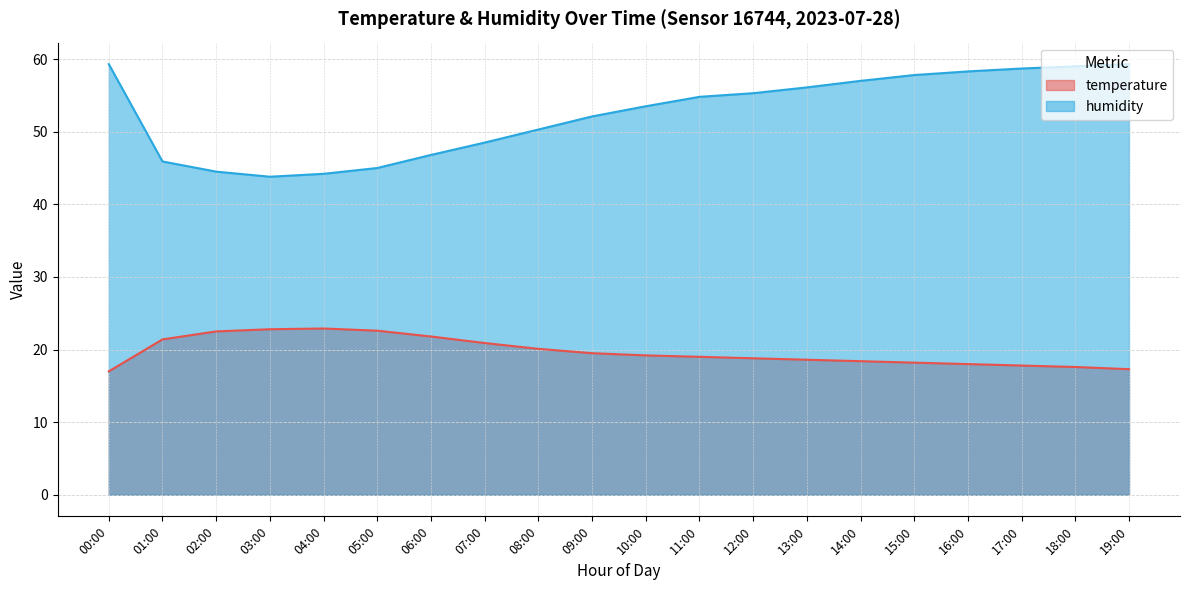

How many distinct data groups are displayed?

2